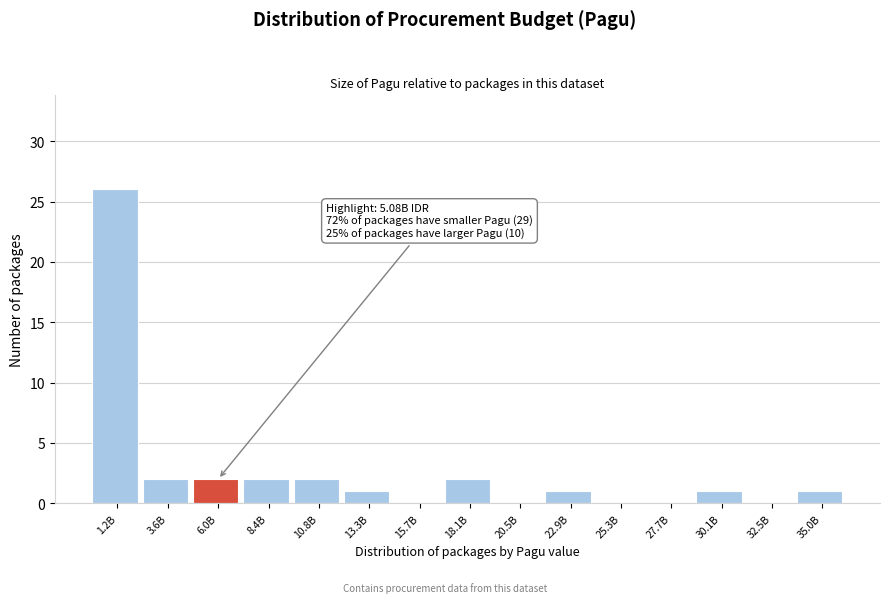

What is the sum of all values?

40